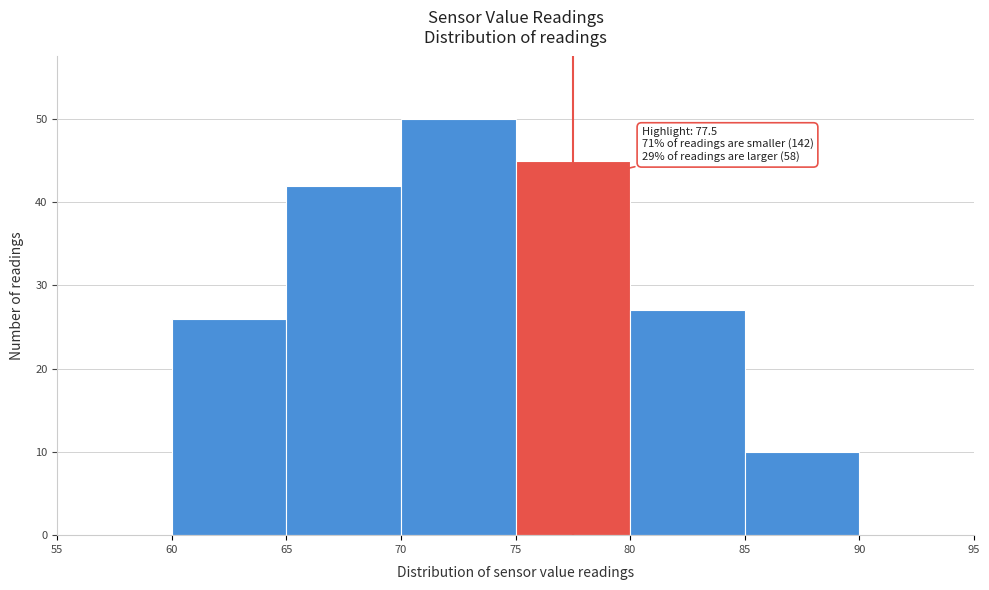

Over which range of the x-axis is the bar tallest?

70 to 75